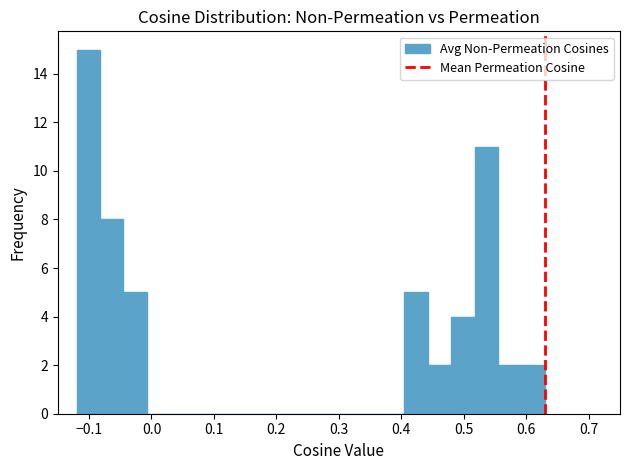

Read against the x-axis, roughly where is the centre of the tallest bar?

-0.10